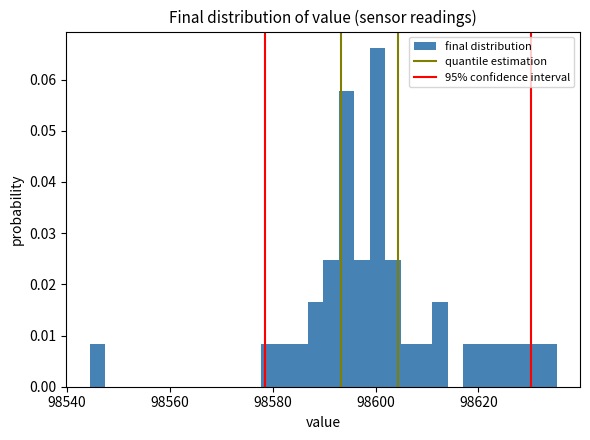

Read against the x-axis, roughly where is the centre of the tallest bar?

98600